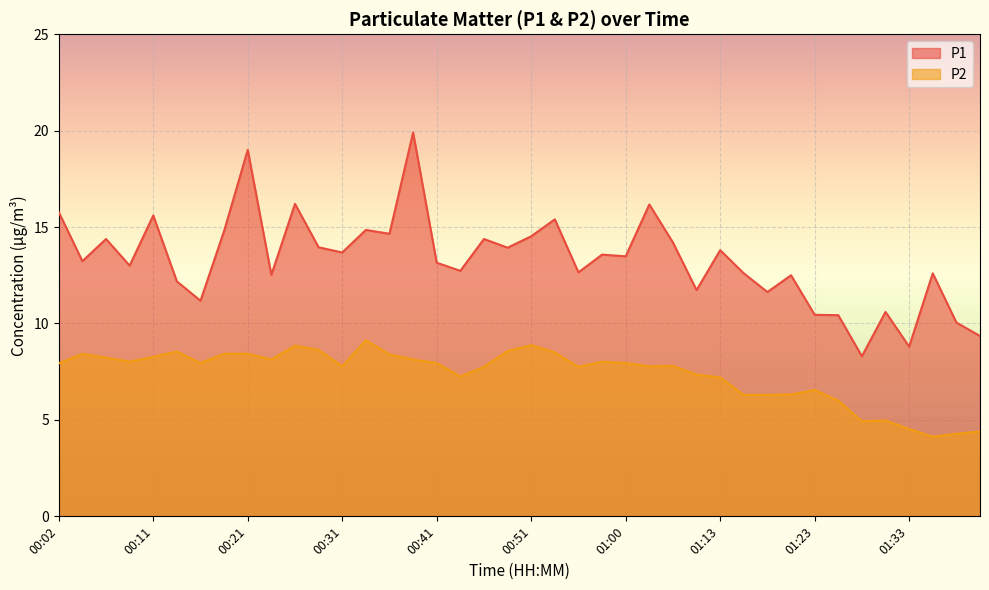

At which category does P2 reach its first local peak?

00:04